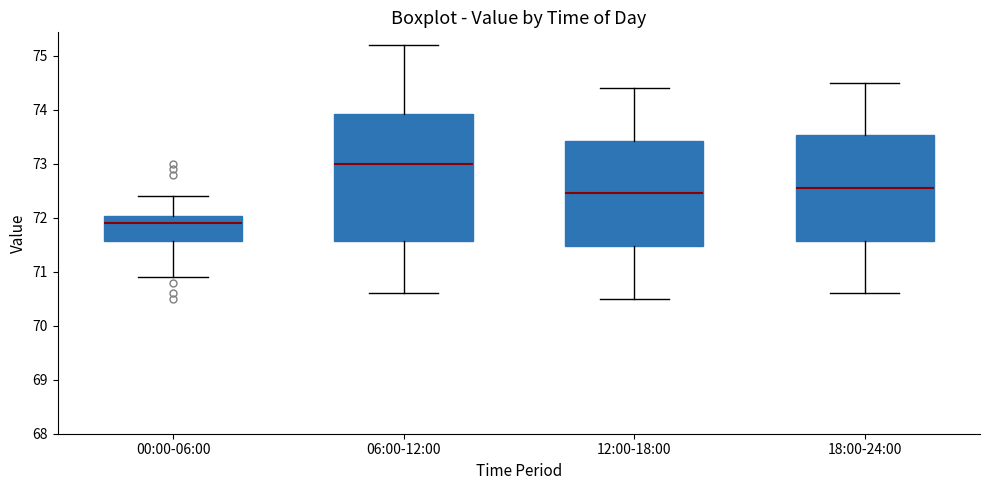

Reading left to right, read every box against the y-axis: the position of its median line, the range the box covers, and the ends of its whiskers. The values are not printed on the chart, so give them approximately, as read against the axis.

00:00-06:00: median 71.9, box 71.6 to 72.0, whiskers 70.9 to 72.4
06:00-12:00: median 73.0, box 71.6 to 73.9, whiskers 70.6 to 75.2
12:00-18:00: median 72.5, box 71.5 to 73.4, whiskers 70.5 to 74.4
18:00-24:00: median 72.6, box 71.6 to 73.5, whiskers 70.6 to 74.5